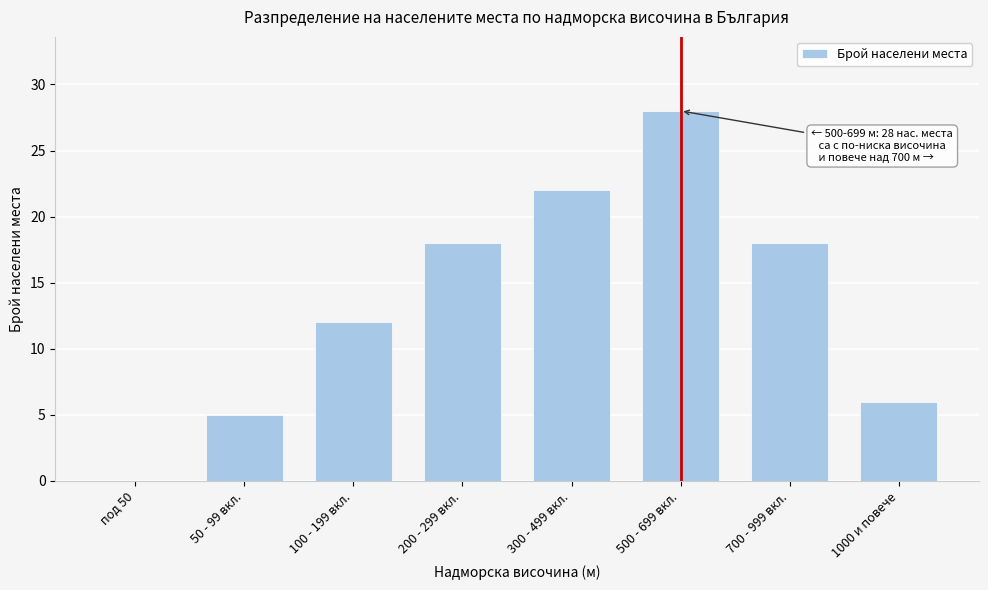

Reading left to right, extract all data points from this chart.

под 50=0	50 - 99 вкл.=5	100 - 199 вкл.=12	200 - 299 вкл.=18	300 - 499 вкл.=22	500 - 699 вкл.=28	700 - 999 вкл.=18	1000 и повече=6